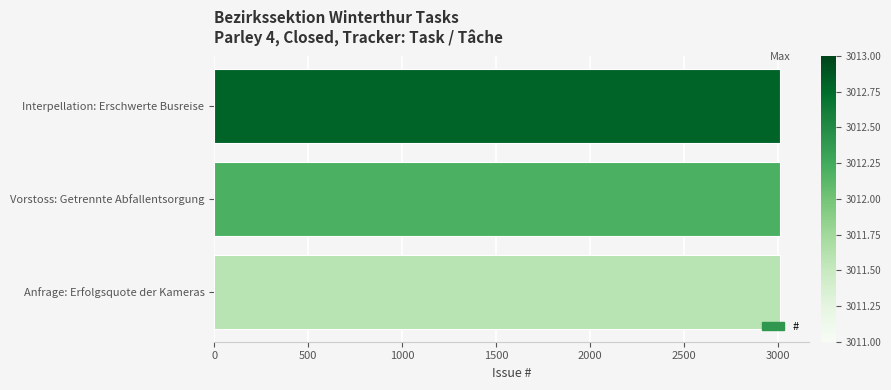

What is the value of the 3rd bar from the top?

3011